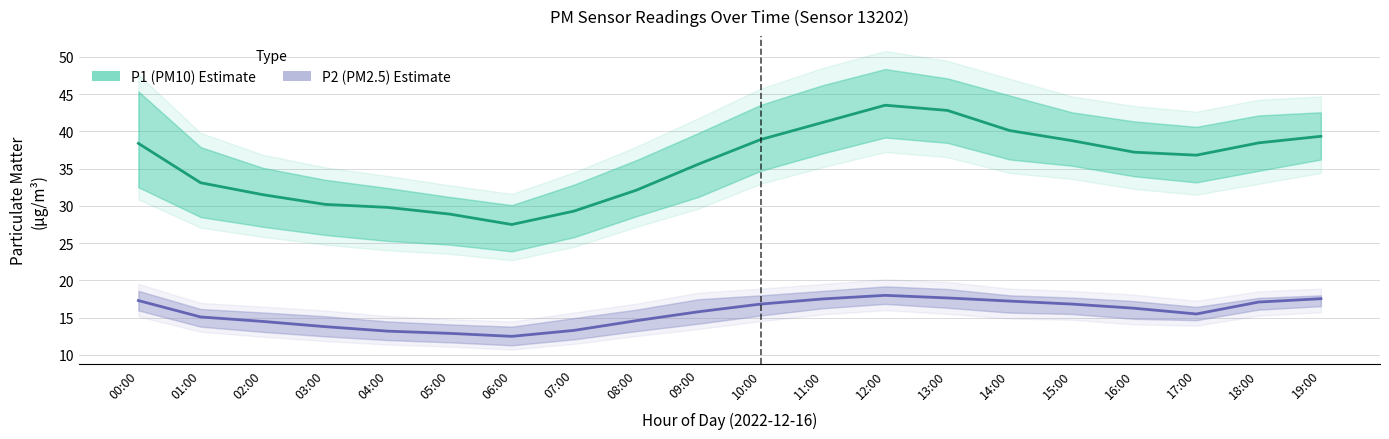

At which category is the sum across all series the highest?

12:00